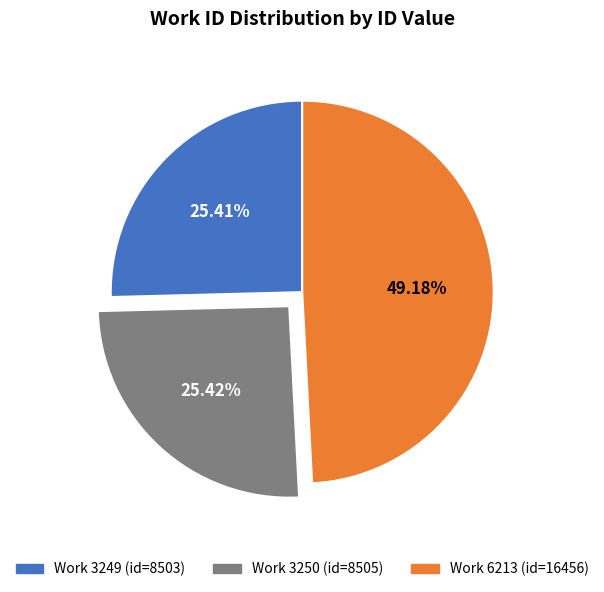

Is there any slice that represents more than half of the pie?

No